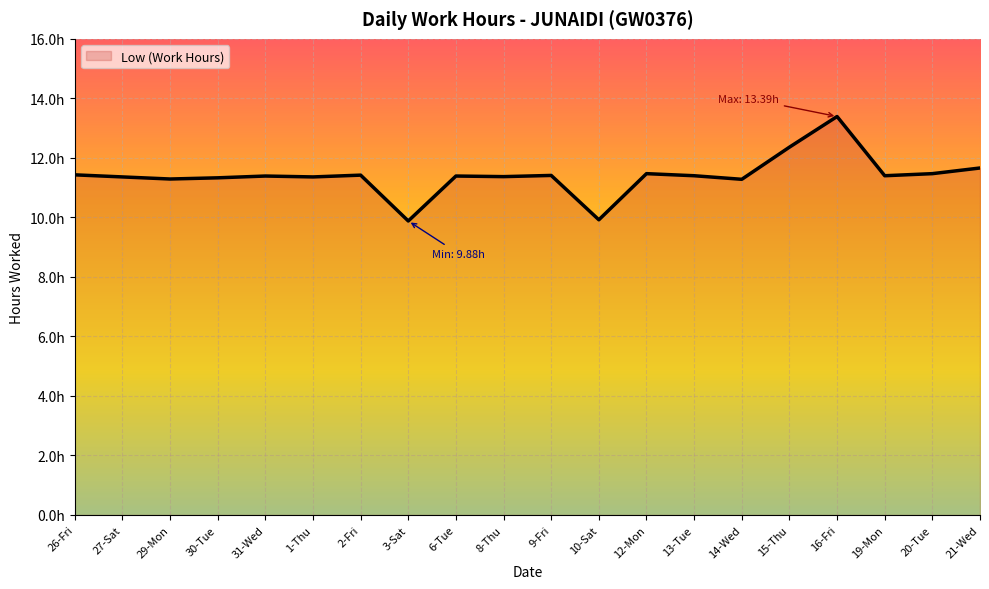

Does the chart display data point markers on the line(s)?

No